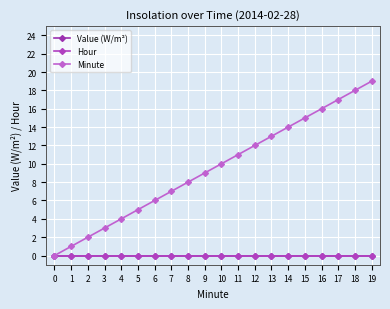

Does the chart have visible grid lines?

Yes